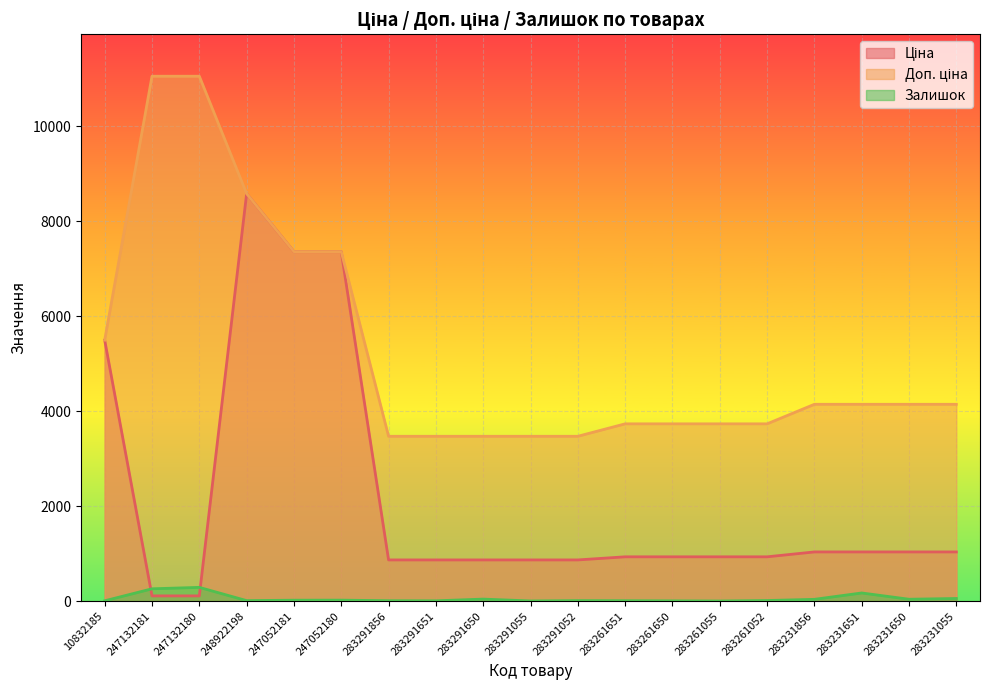

How many lines are shown in the chart?

3